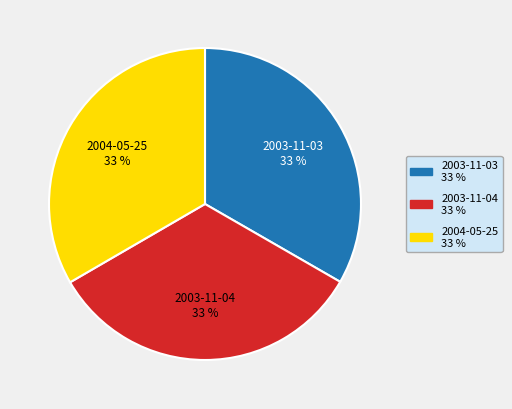

Is there a majority slice in this chart?

No